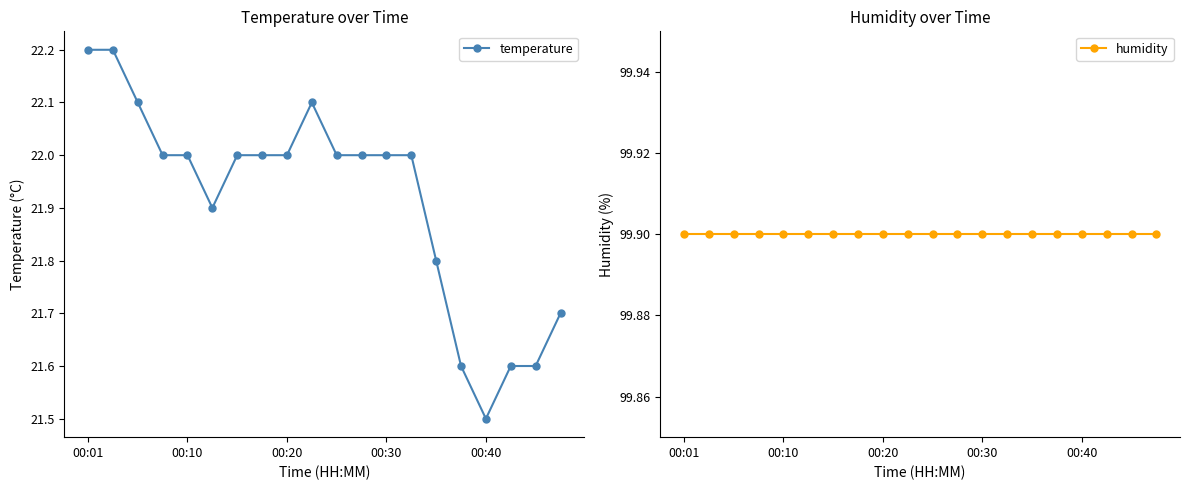

How many data points does each series have?

20